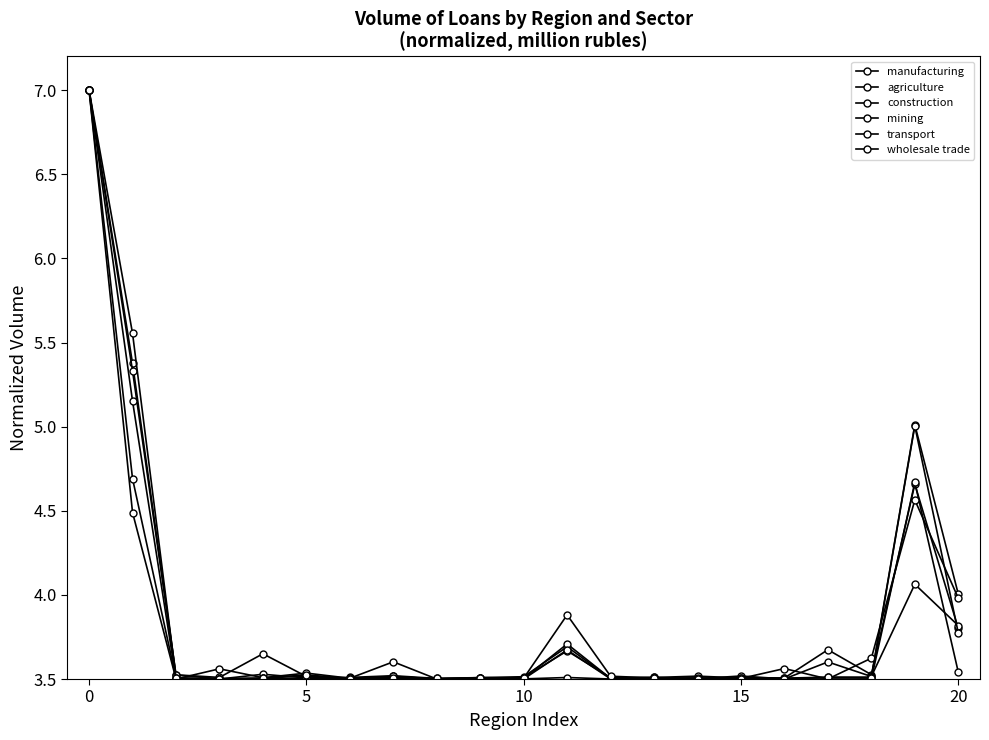

Which series has the largest range (max minus min)?

manufacturing